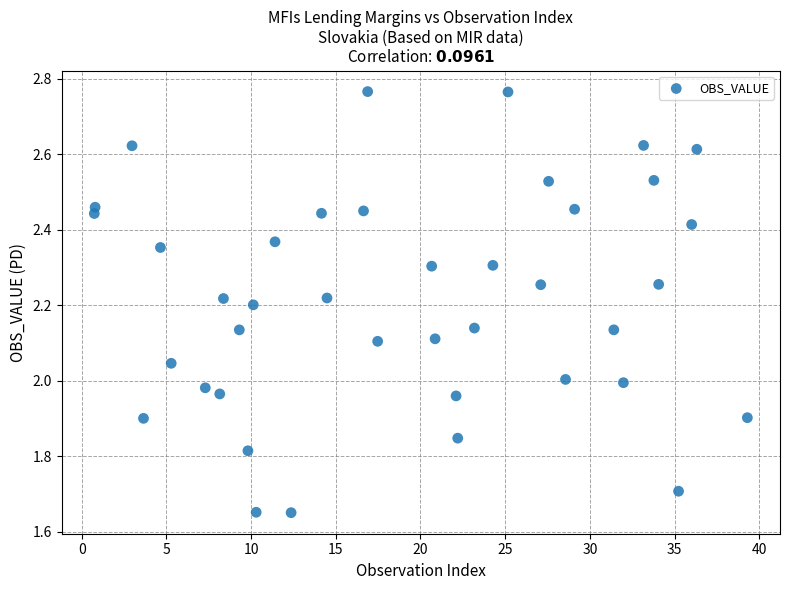

What is the range of Y values (max minus min)?

1.1